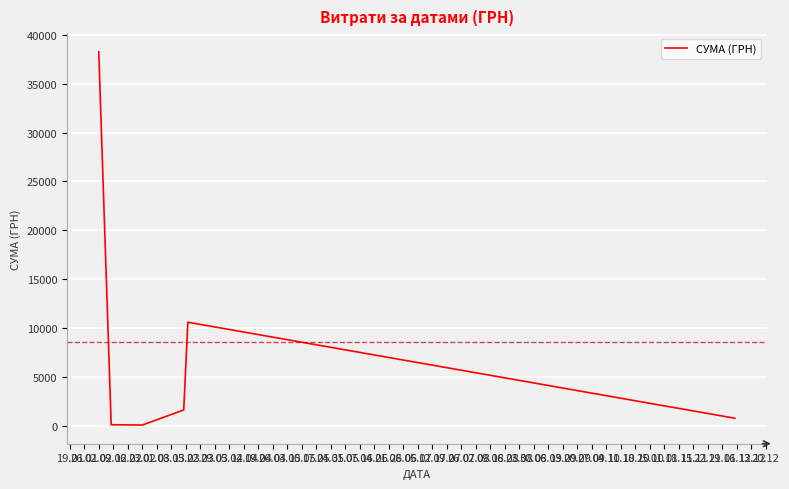

What is the difference between the maximum and minimum values?

38151.6